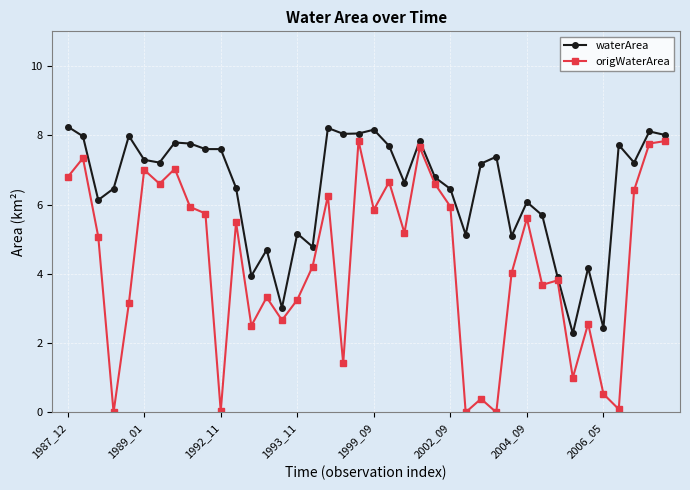

True or false: waterArea has more than 1 interior local peaks.

True